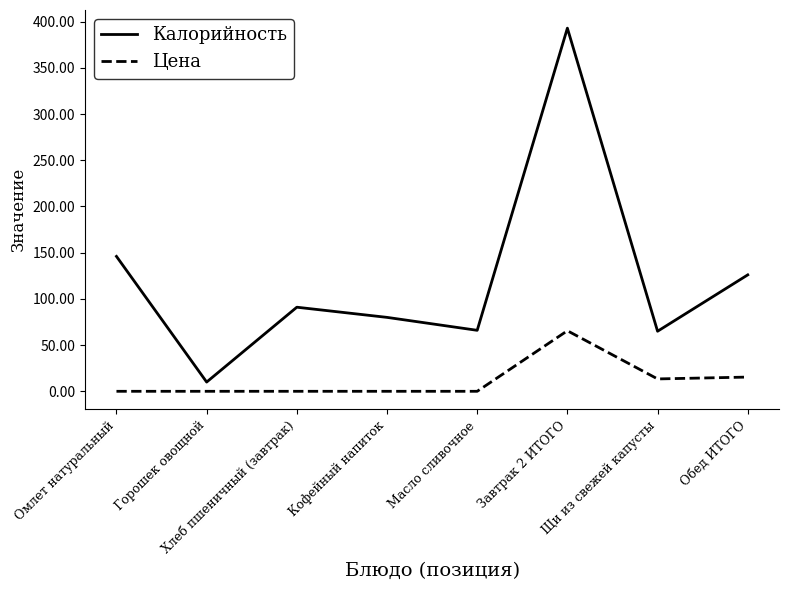

What is the total value across all series at Обед ИТОГО?

141.4